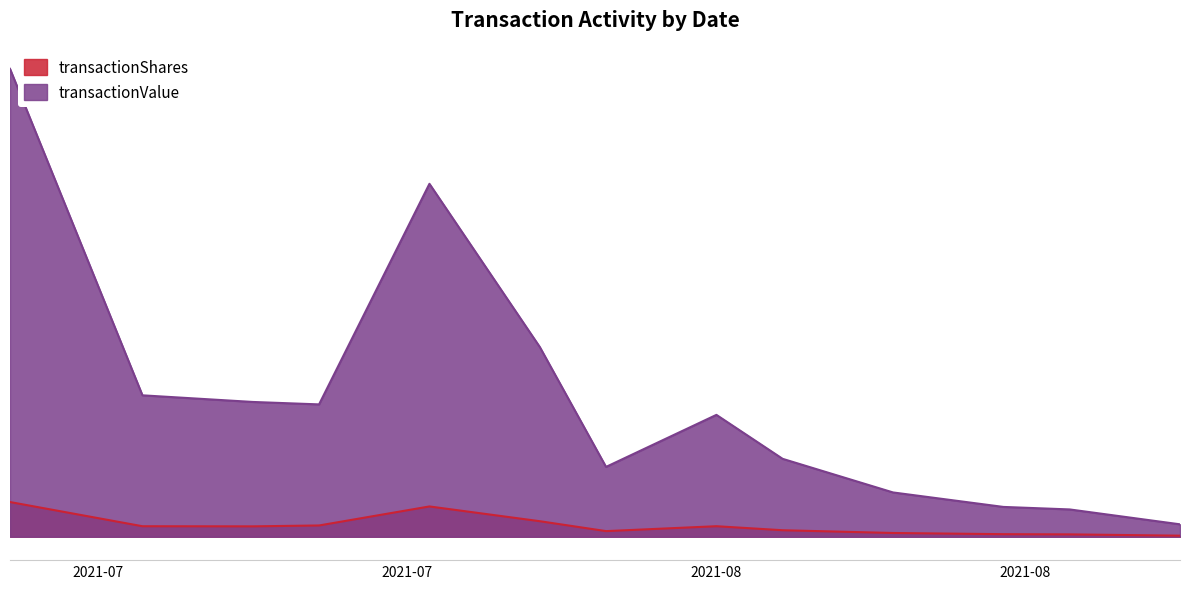

Reading left to right, transcribe all the data shown in this chart.

transactionShares: 452507	137000	135468	147000	395000	202500	73438	137291	84900	49000	33563	30850	14050
transactionValue: 6100076	1843735	1757266	1725489	4601277	2473452	910566	1588922	1015661	577657	388812	356143	162038